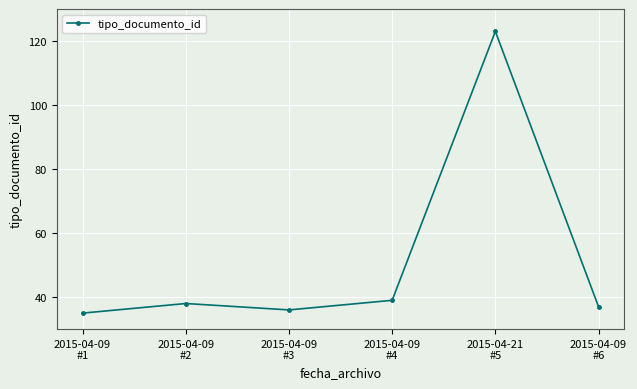

What is the difference between the maximum and minimum values?

88